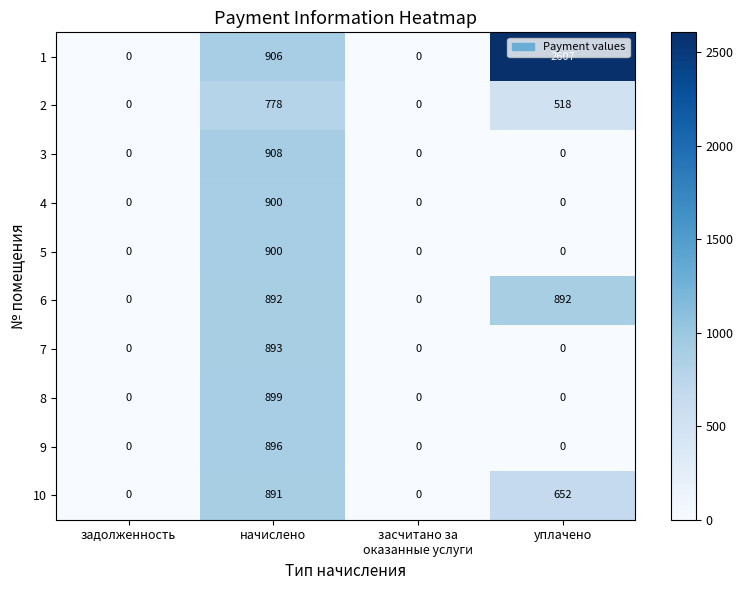

What is the difference between the 5 values at уплачено and начислено?

900